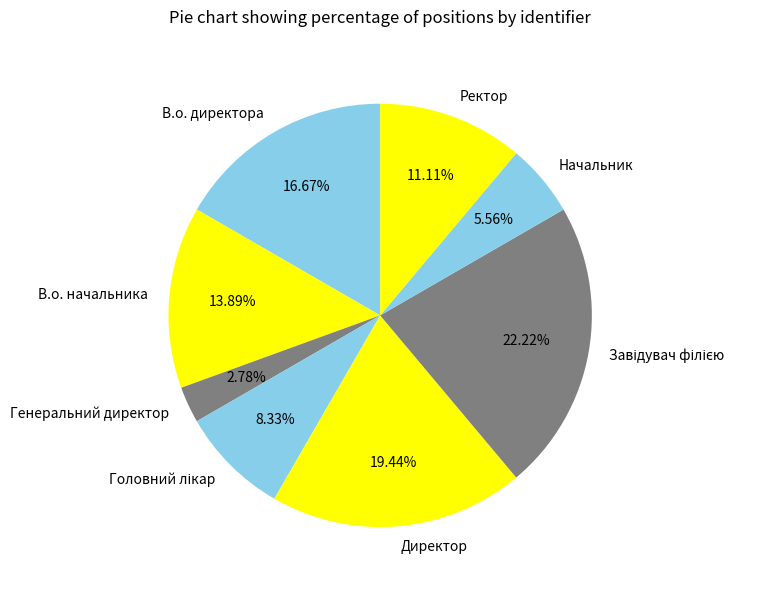

What is the total percentage of В.о. начальника and Директор?

33.3%